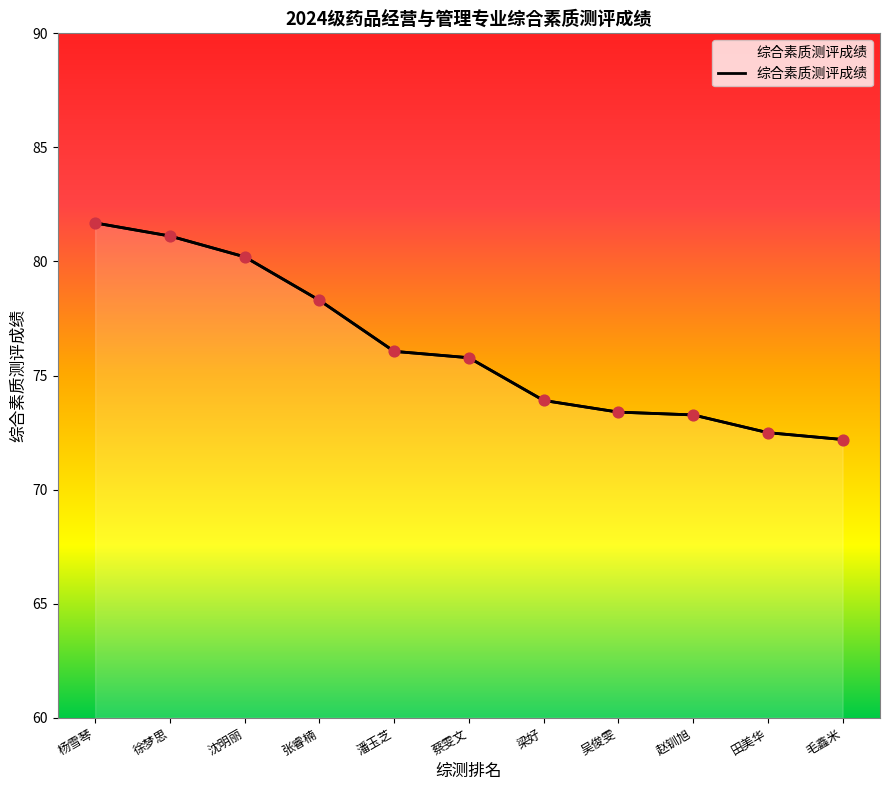

What is the change in value from 杨雪琴 to 田美华?

-9.2